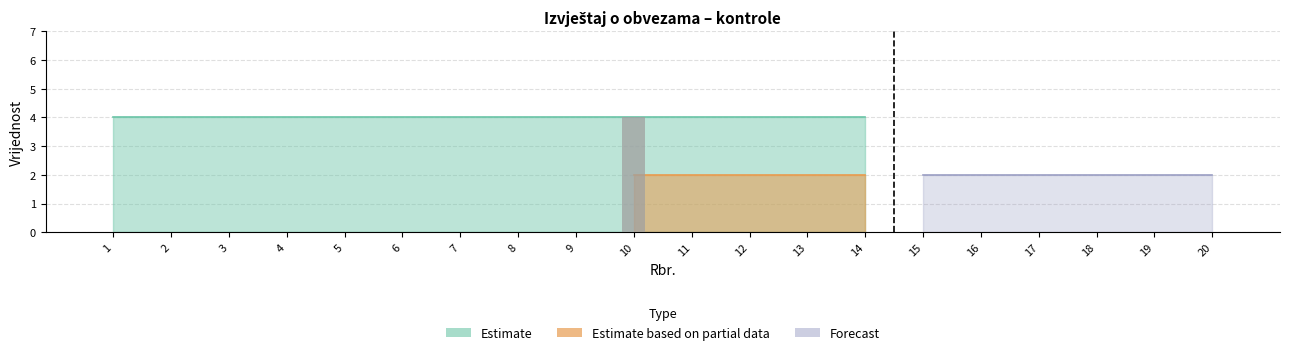

What is the maximum value shown in the chart?

4